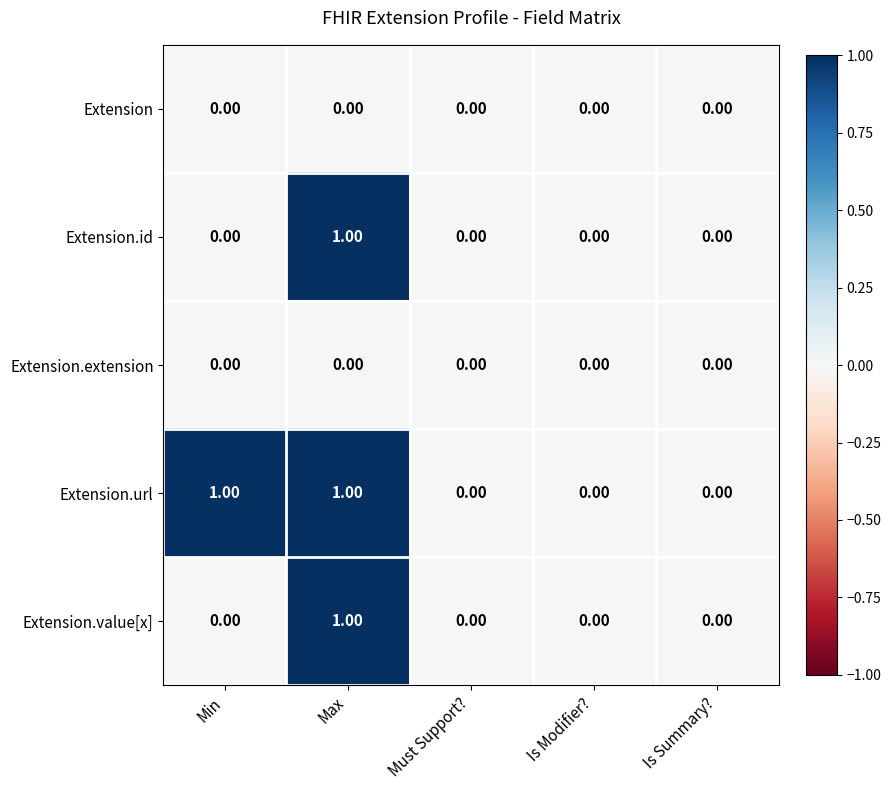

Between Min and Is Summary?, which series saw the biggest shift?

Extension.url